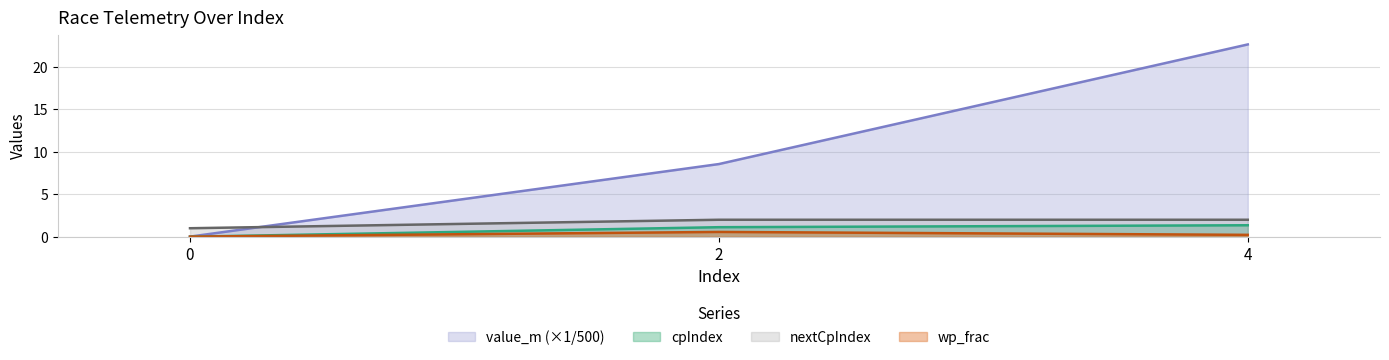

True or false: wp_frac has a value of 0.2 at 4.

True